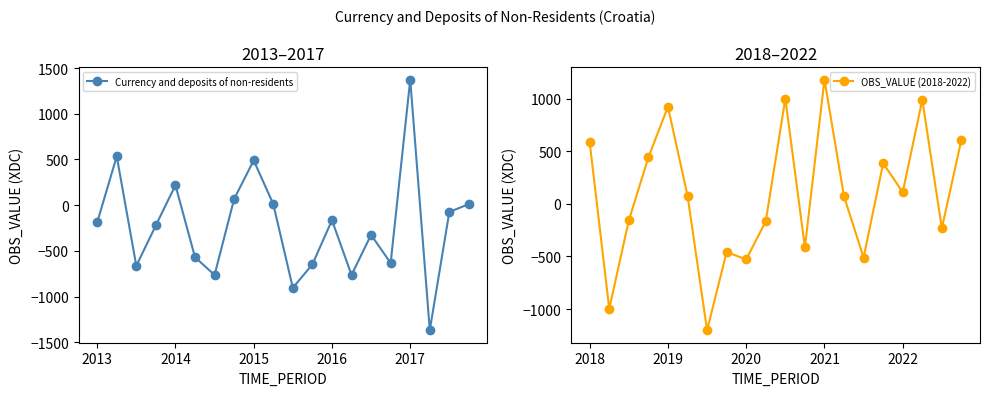

How many times do OBS_VALUE (2018-2022) and Currency and deposits of non-residents cross each other?

10